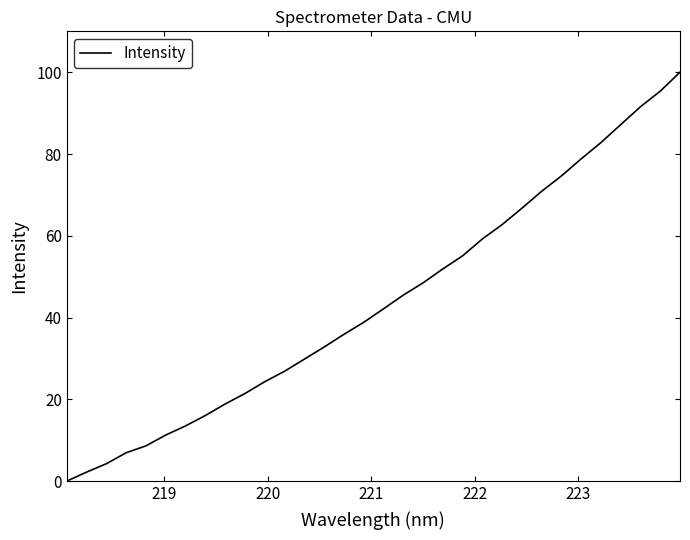

What is the greatest value displayed?

100.0